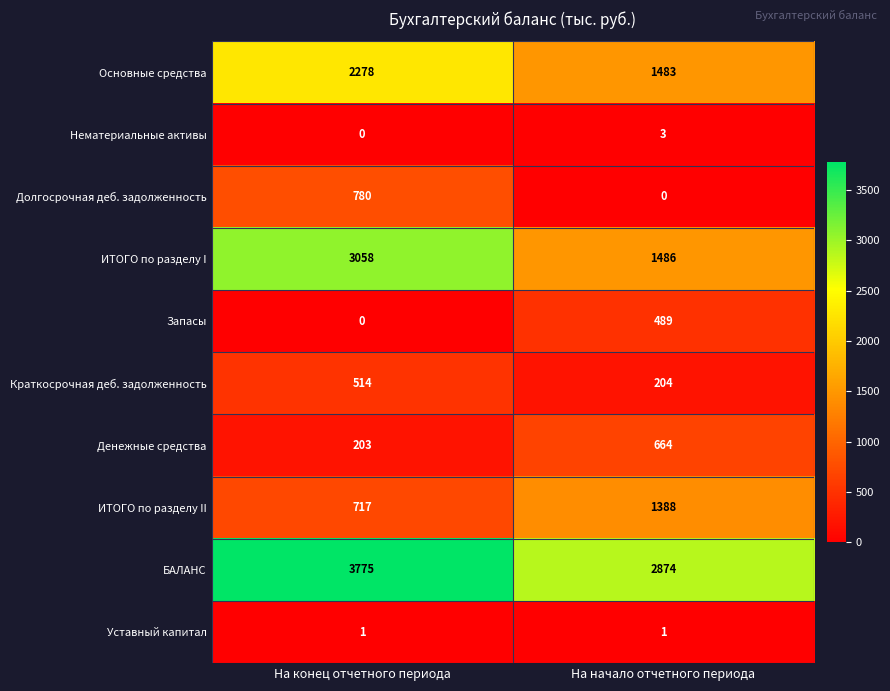

What is the total value across all series at На конец отчетного периода?

11326